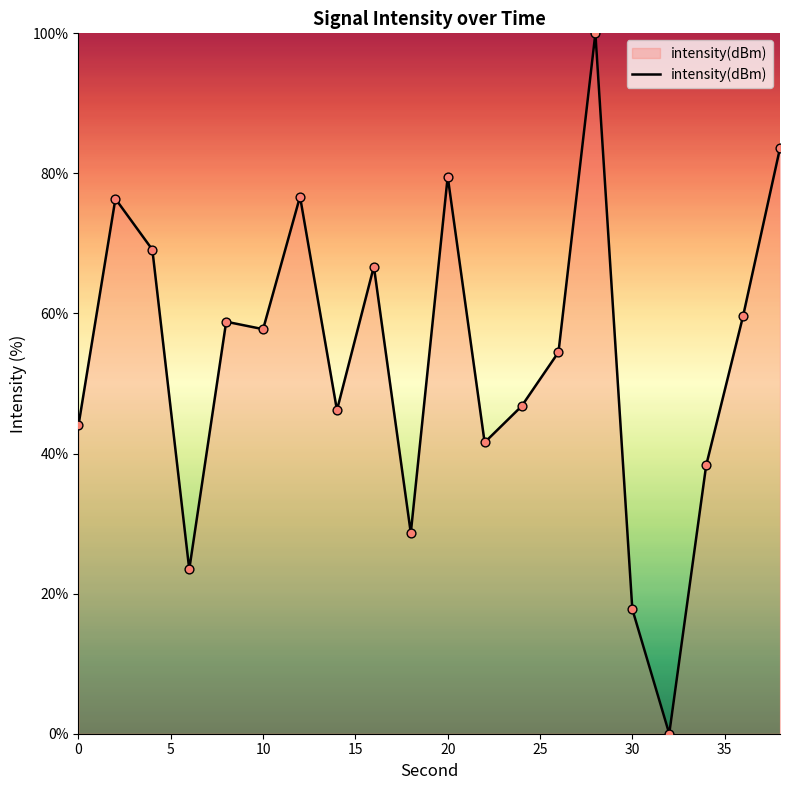

What is the difference between the maximum and minimum values?

100.0